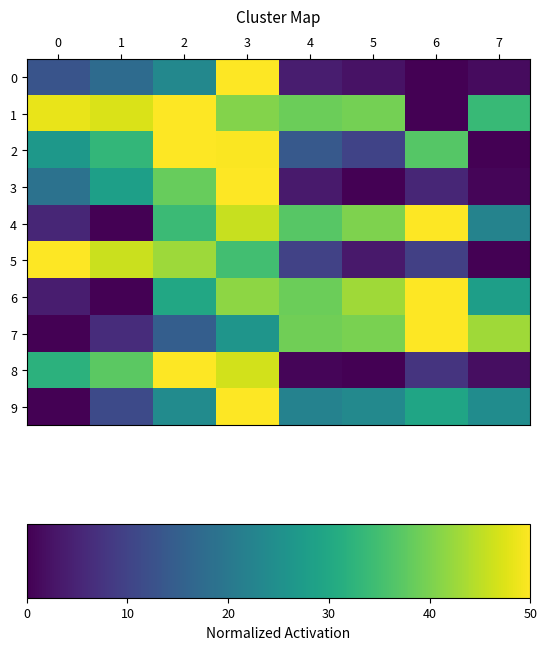

Reading left to right, what are all the values shown in this chart?

0: 0=13.1	1=17.5	2=23.3	3=50.0	4=4.0	5=2.3	6=0.0	7=1.4
1: 0=48.3	1=47.2	2=50.0	3=40.8	4=38.7	5=39.6	6=0.0	7=33.7
2: 0=26.7	1=33.1	2=50.0	3=49.8	4=14.0	5=10.1	6=36.8	7=0.0
3: 0=18.8	1=28.1	2=38.5	3=50.0	4=3.6	5=0.0	6=5.5	7=0.7
4: 0=5.4	1=0.0	2=34.1	3=45.8	4=37.0	5=40.4	6=50.0	7=22.4
5: 0=50.0	1=46.0	2=42.7	3=34.8	4=9.9	5=3.5	6=9.4	7=0.0
6: 0=3.9	1=0.0	2=30.0	3=41.6	4=38.7	5=42.8	6=50.0	7=28.0
7: 0=0.0	1=6.3	2=15.0	3=26.1	4=39.2	5=40.0	6=50.0	7=42.9
8: 0=32.2	1=37.5	2=50.0	3=46.5	4=0.7	5=0.0	6=7.5	7=1.8
9: 0=0.0	1=11.2	2=24.1	3=50.0	4=22.2	5=23.5	6=29.4	7=24.3